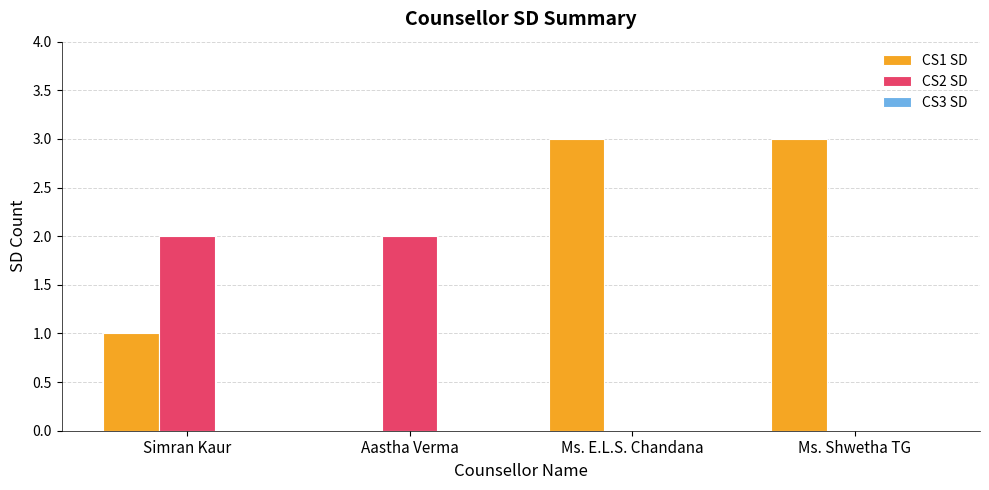

Is the value of CS1 SD at Ms. E.L.S. Chandana greater than the value of CS2 SD at Ms. E.L.S. Chandana?

Yes